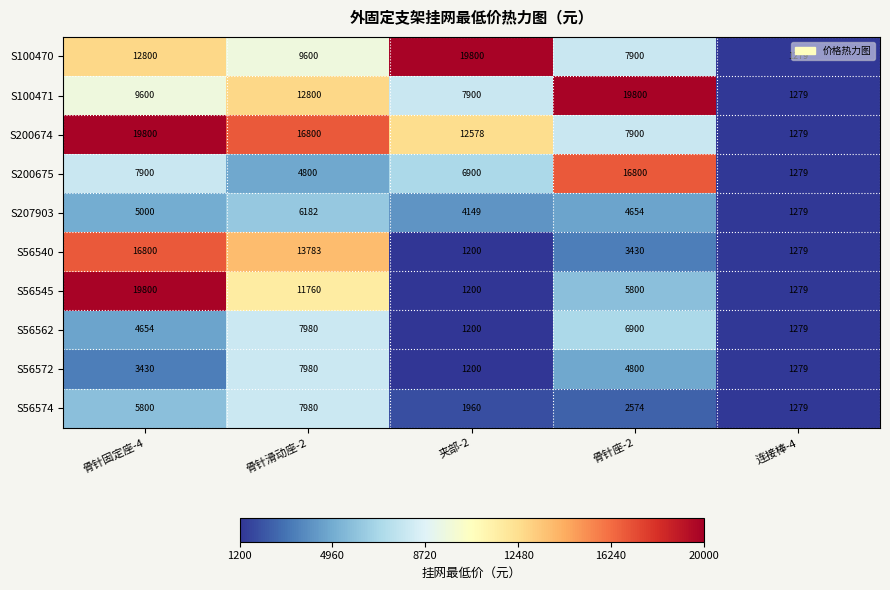

Which series has the largest total across all categories?

S200674